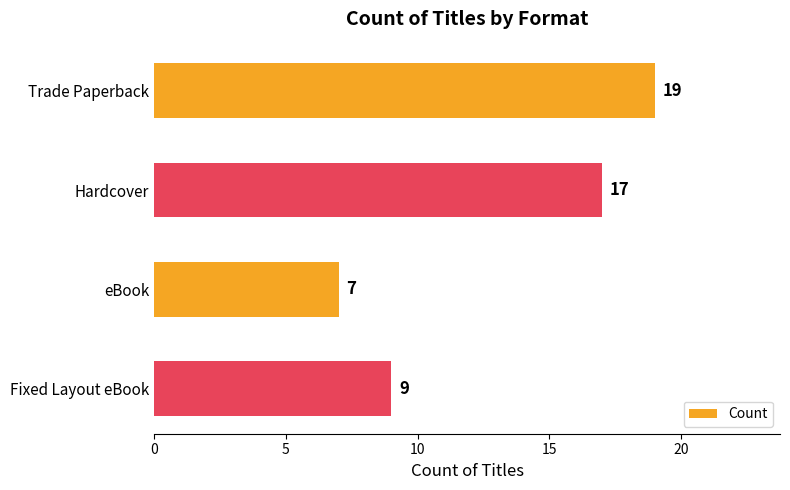

Reading top to bottom, list all the values displayed in this chart.

Trade Paperback=19	Hardcover=17	eBook=7	Fixed Layout eBook=9